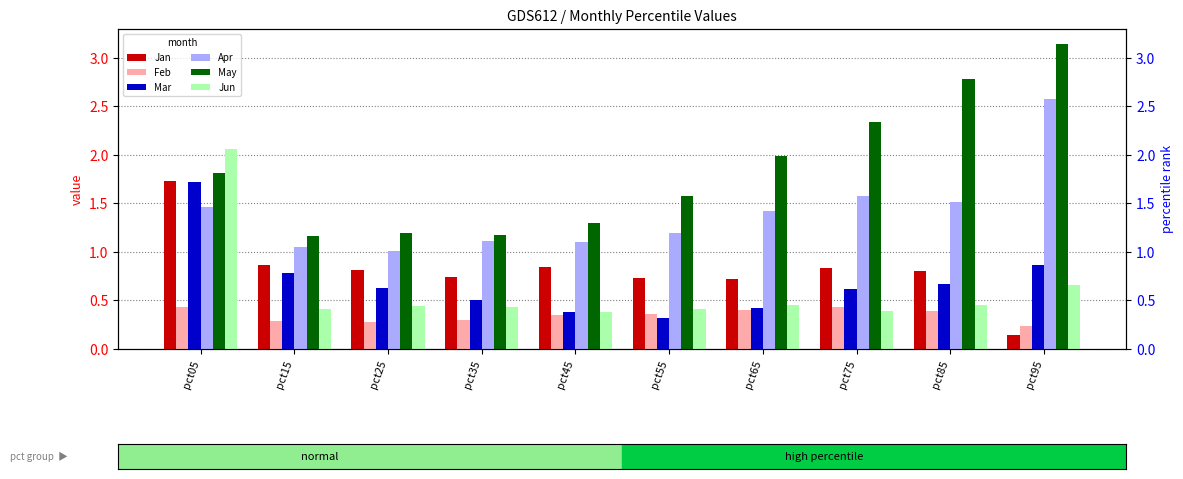

What is the sum of the May values at pct55 and pct95?

4.7